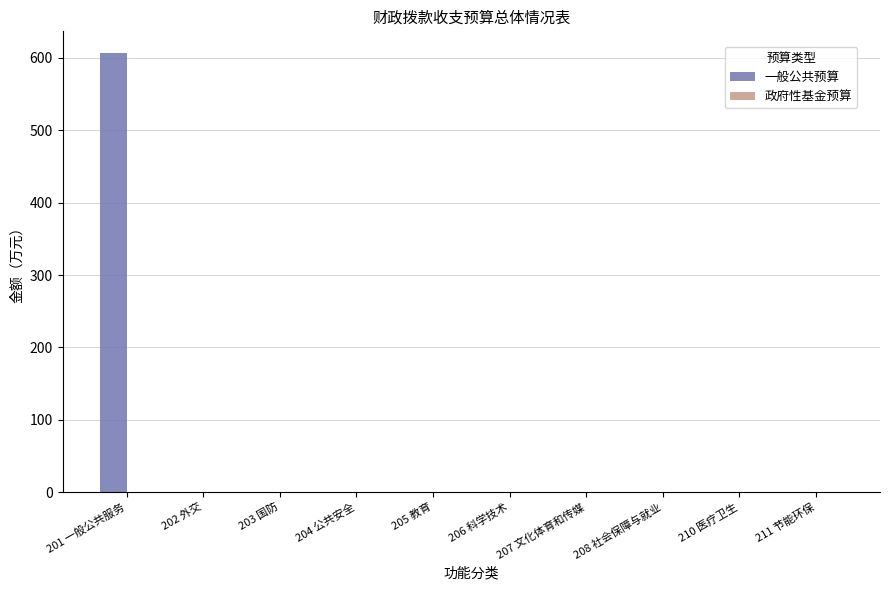

What is the sum of all values?

606.4